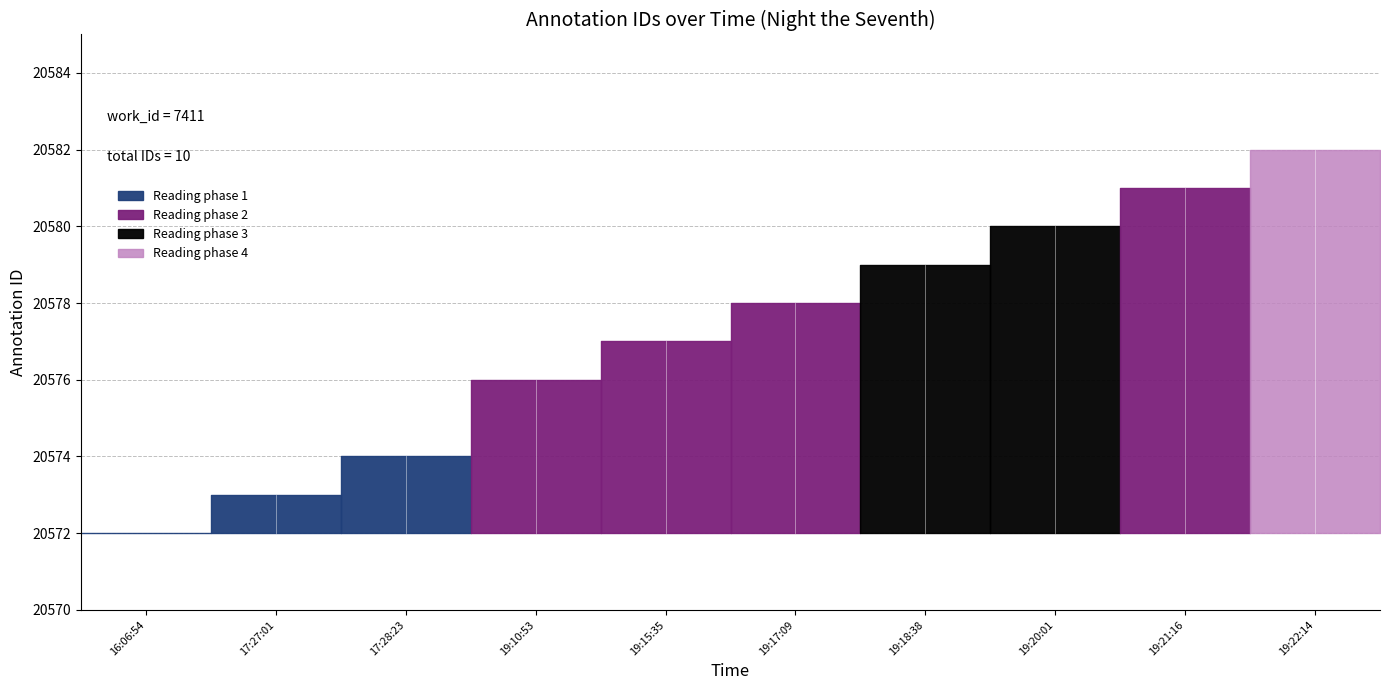

Which has a higher value, 2013-06-12 19:17:09 or 2013-06-12 17:28:23?

2013-06-12 19:17:09